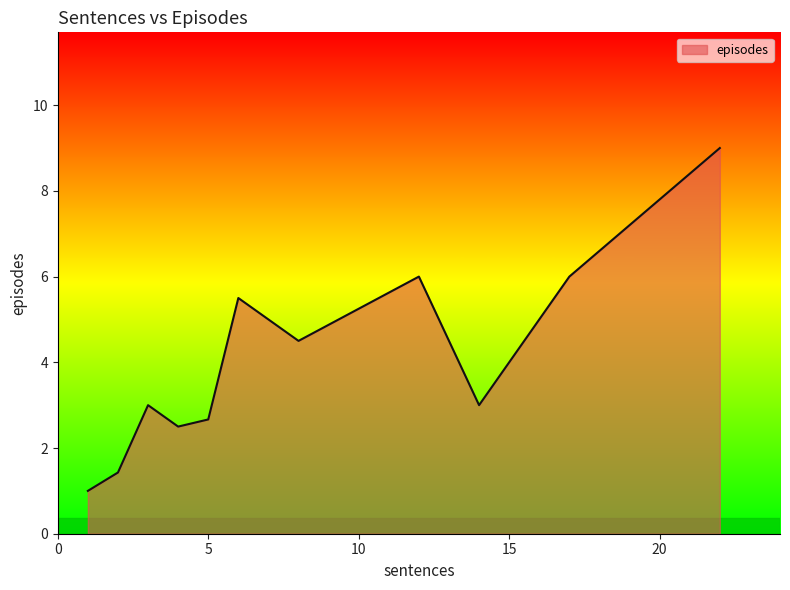

What is the difference between the maximum and minimum values?

8.0